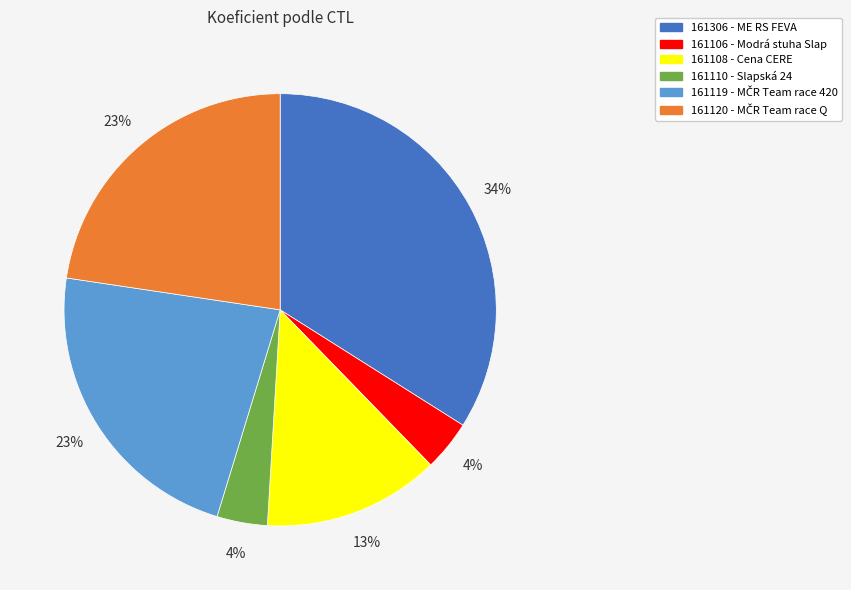

True or false: 161306 accounts for 34% of the total.

True